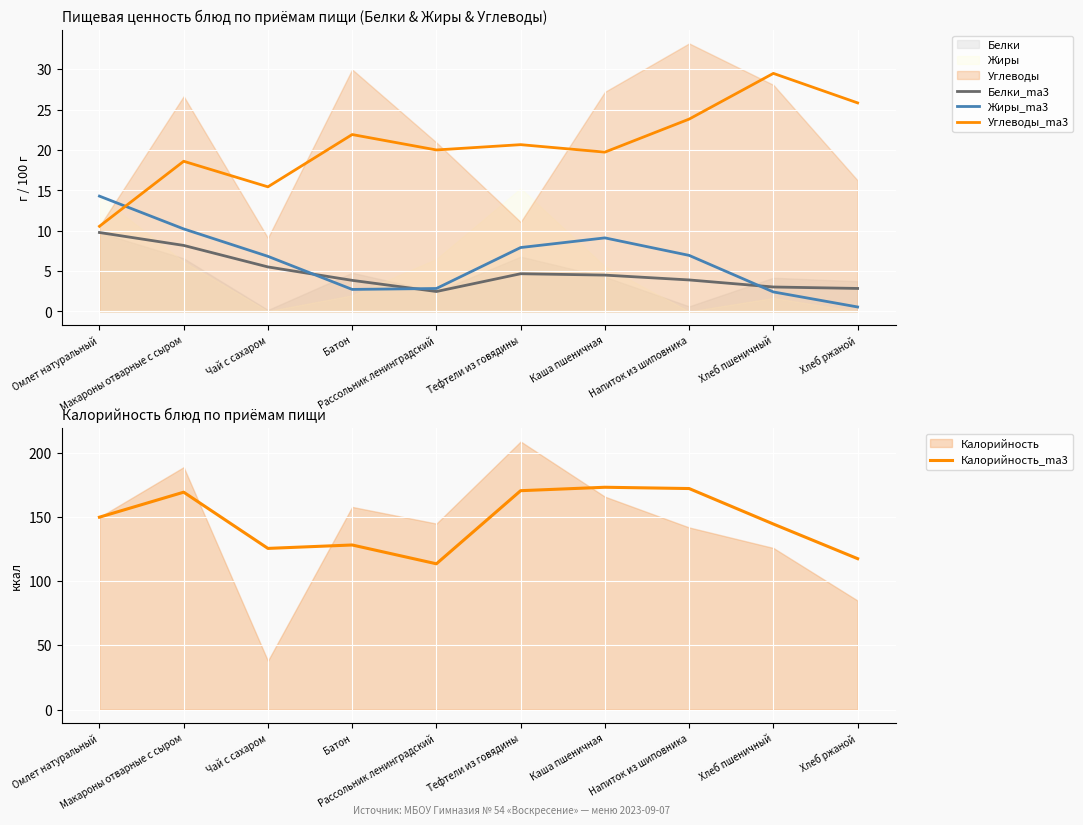

What position from the left is Напиток из шиповника?

8